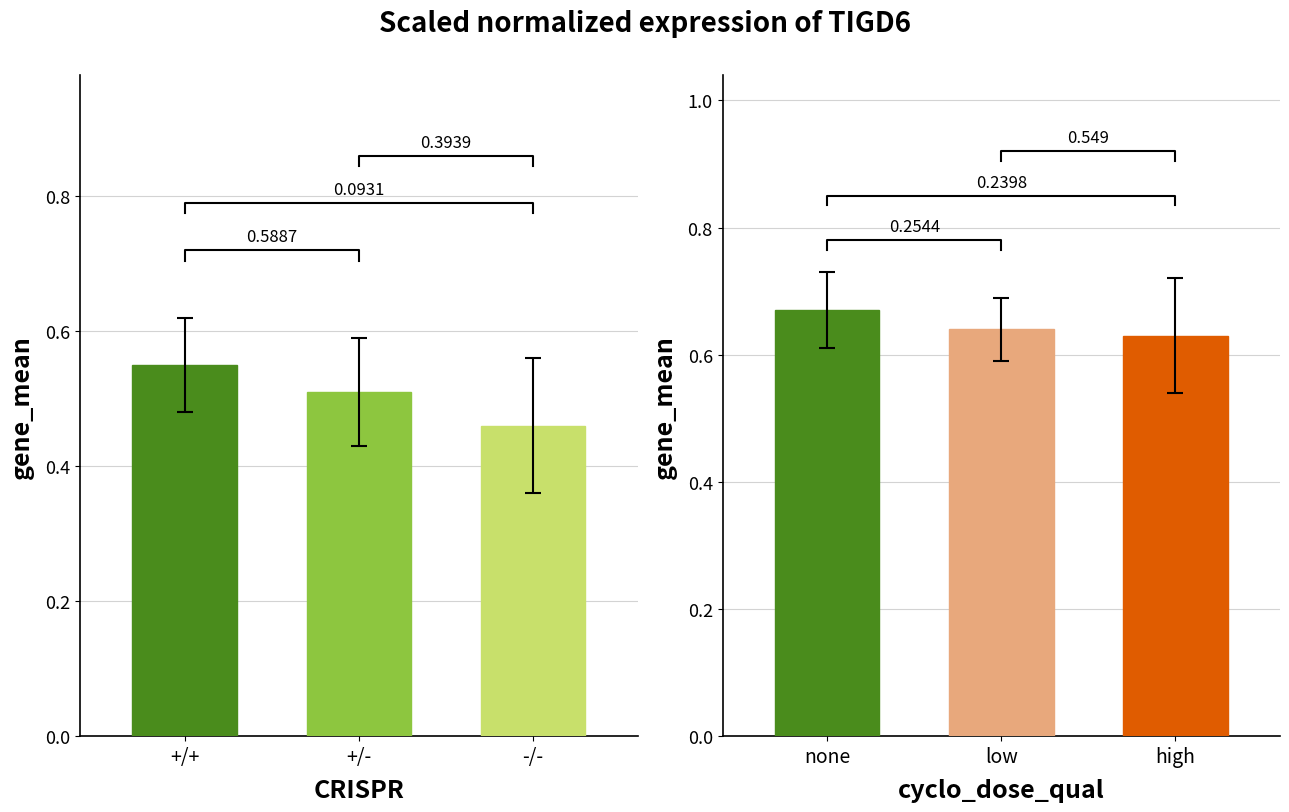

What is the maximum value shown in the chart?

0.7